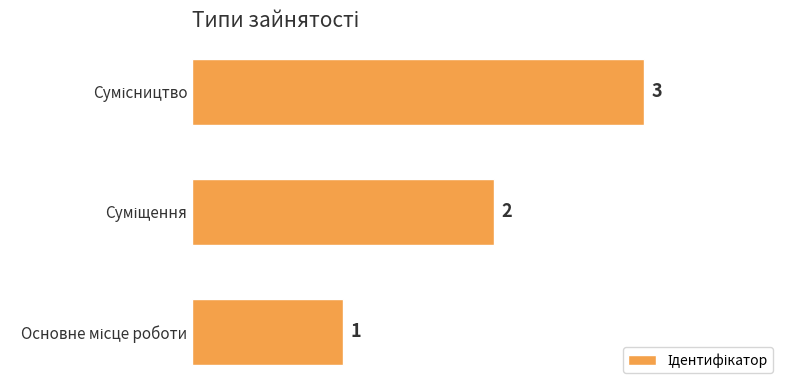

What is the greatest value displayed?

3